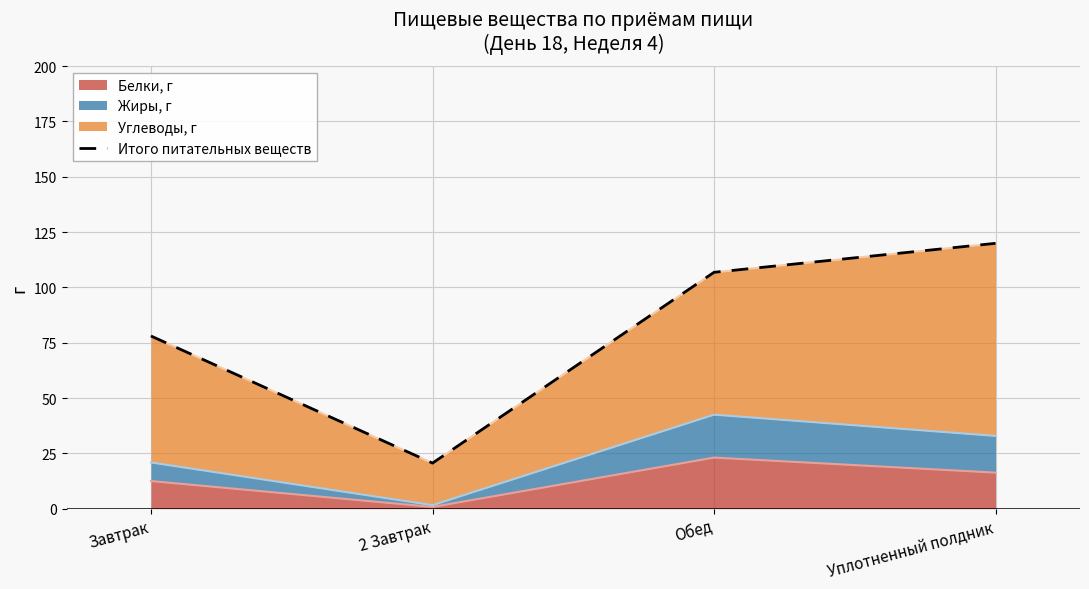

Is it true that the value at Завтрак is 132.7?

False